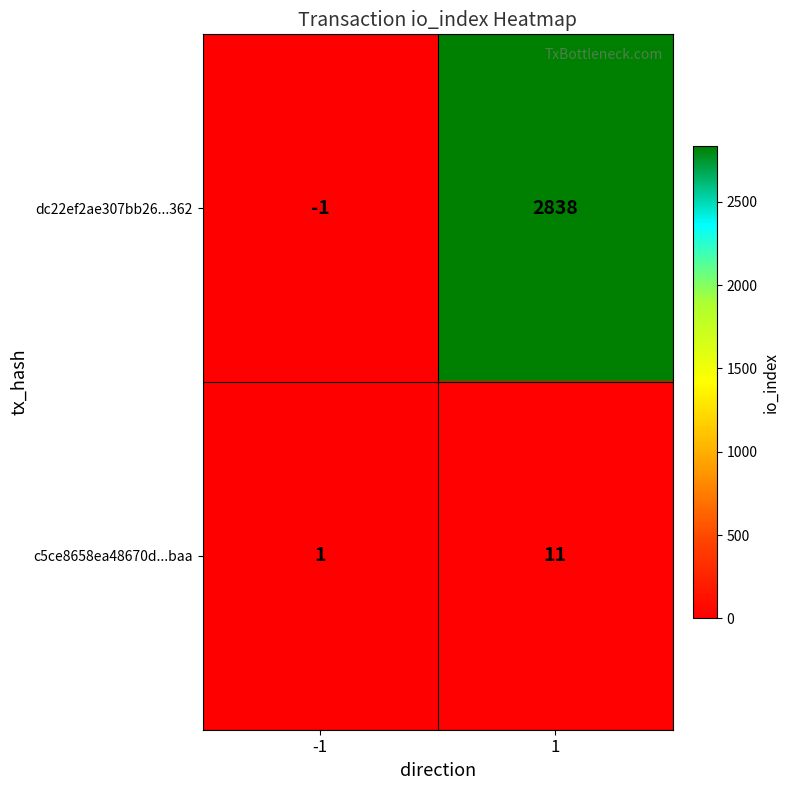

Which series has the largest total across all categories?

dc22ef2ae307bb26...362